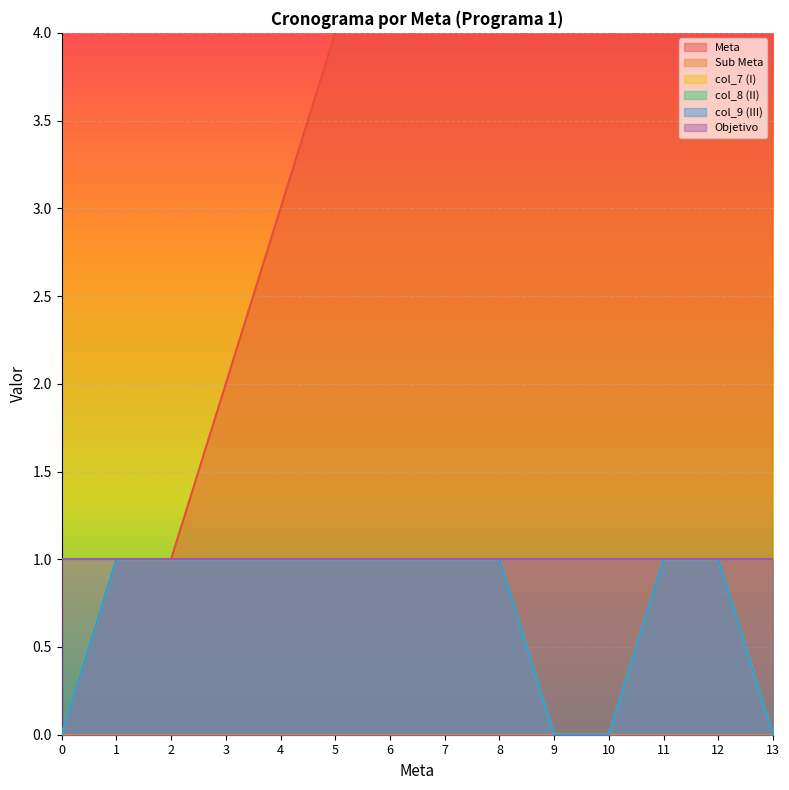

Reading left to right, extract all data points from this chart.

Meta: 0=0	1=1	2=1	3=2	4=3	5=4	6=5	7=6	8=7	9=8	10=9	11=10	12=11	13=12
col_7 (I): 0=0	1=1	2=1	3=1	4=1	5=1	6=1	7=1	8=1	9=0	10=0	11=1	12=1	13=0
col_8 (II): 0=0	1=1	2=1	3=1	4=1	5=1	6=1	7=1	8=1	9=0	10=0	11=1	12=1	13=0
col_9 (III): 0=0	1=1	2=1	3=1	4=1	5=1	6=1	7=1	8=1	9=0	10=0	11=1	12=1	13=0